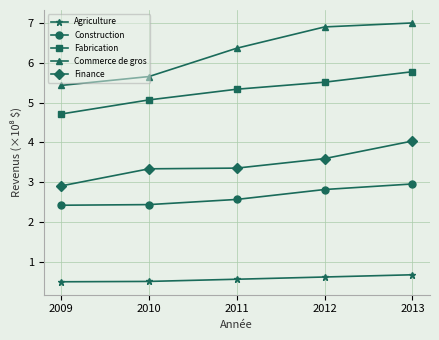

What is the value of the Commerce de gros point at the 4th from the left?

6.9